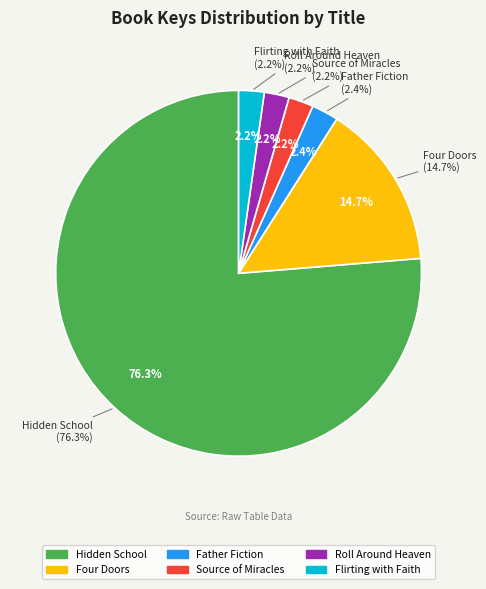

How many slices are in this pie chart?

6